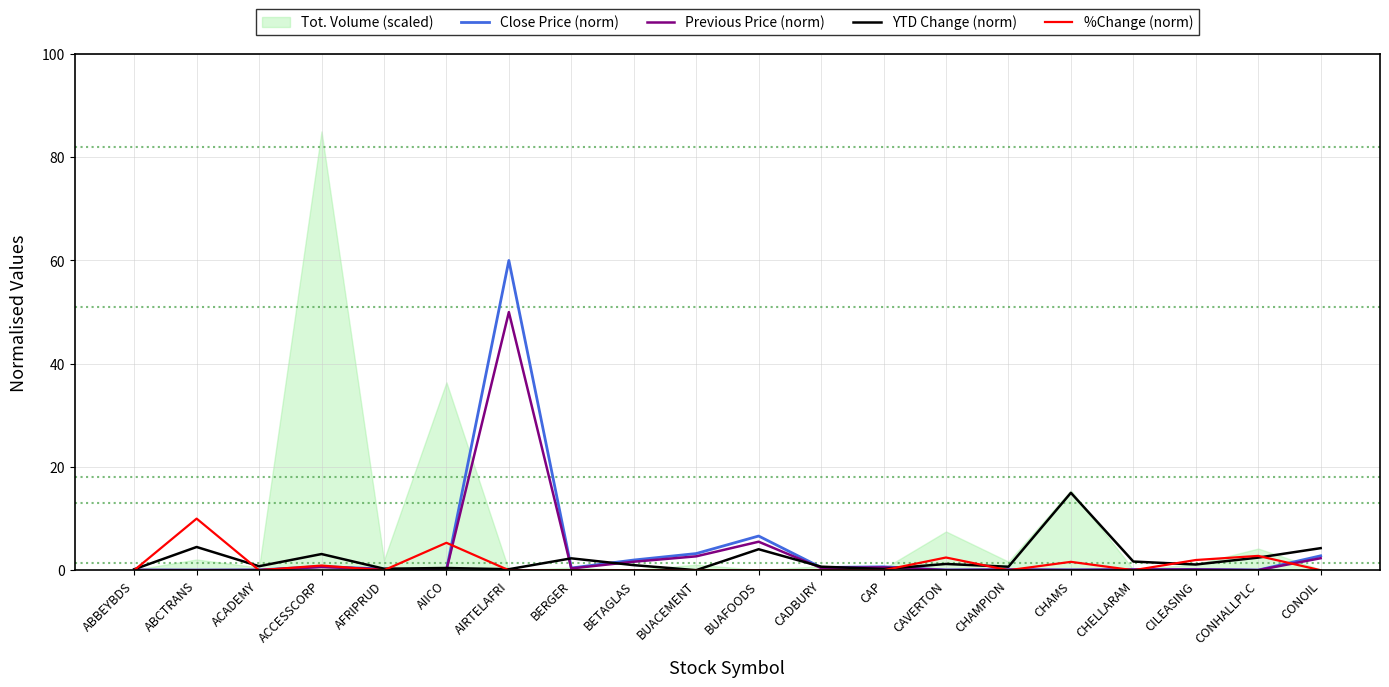

Between BETAGLAS and CAP, which is larger?

BETAGLAS